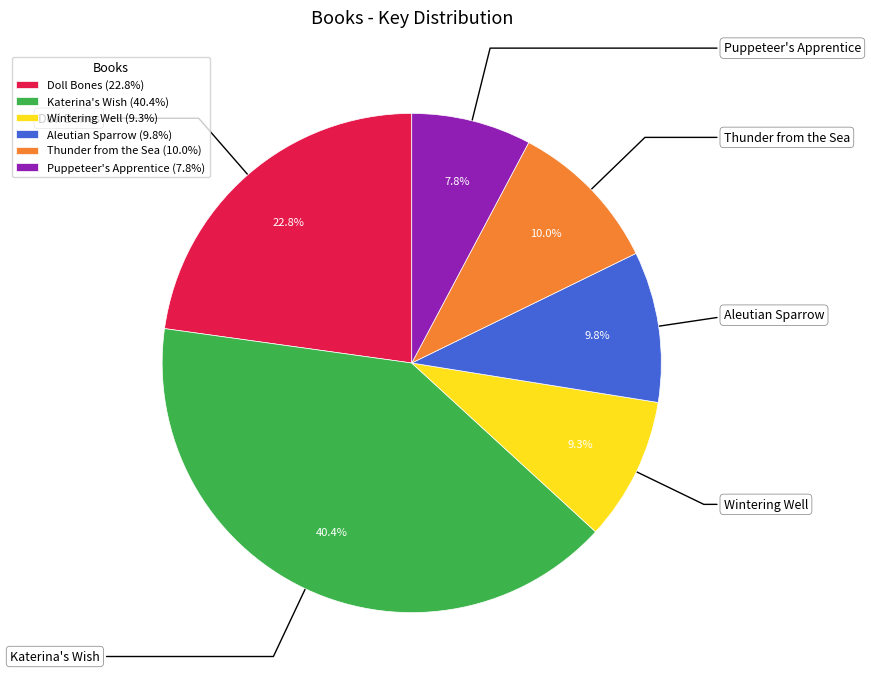

The Puppeteer's Apprentice slice represents 8% of the pie. True or false?

True